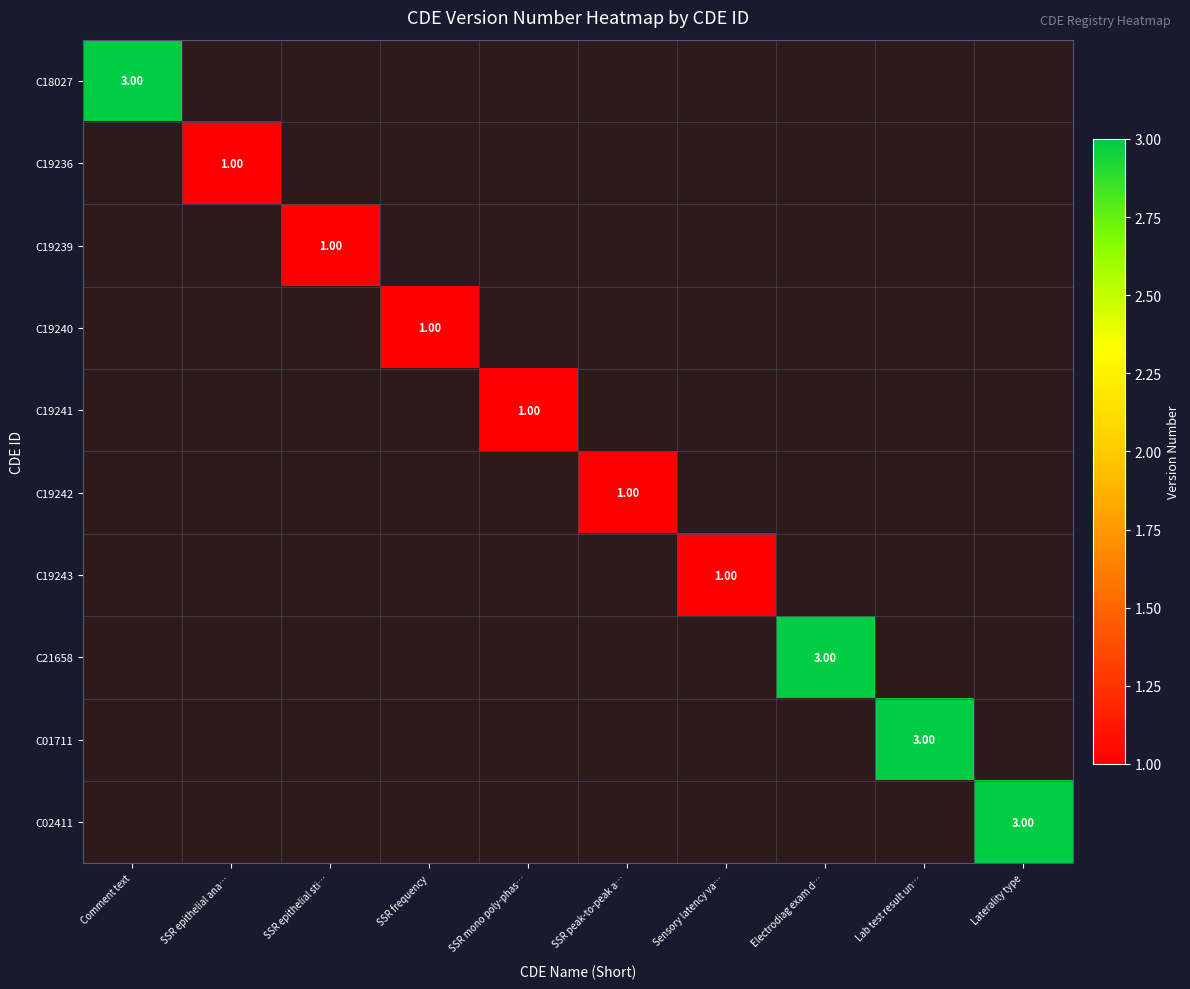

What is the maximum value shown in the chart?

3.0